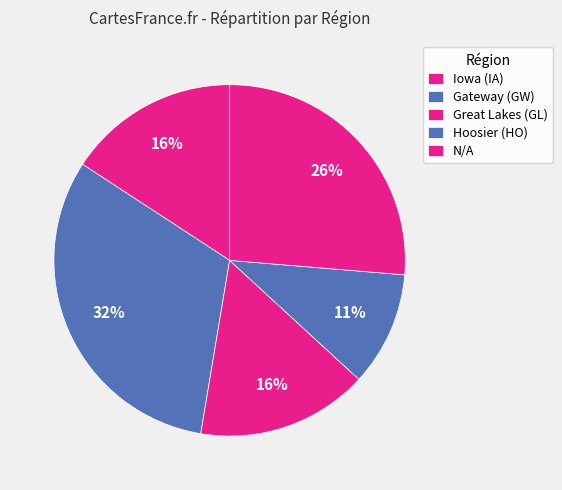

Between Great Lakes (GL) and N/A, which is larger?

Great Lakes (GL)